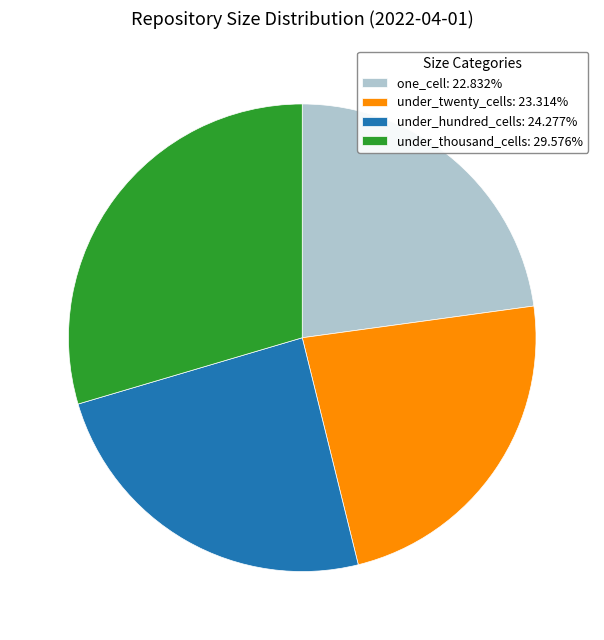

Does any single category account for the majority?

No